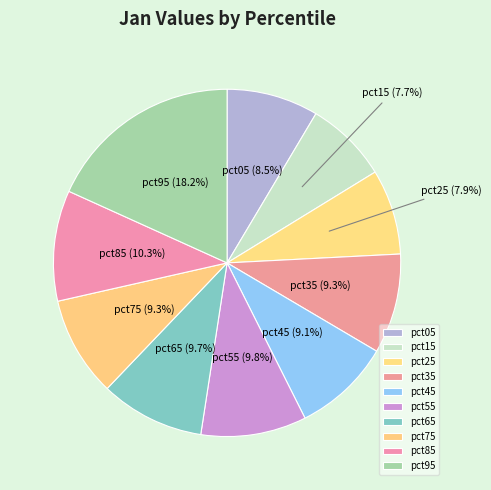

Is it true that pct25 is 15% of the pie?

False